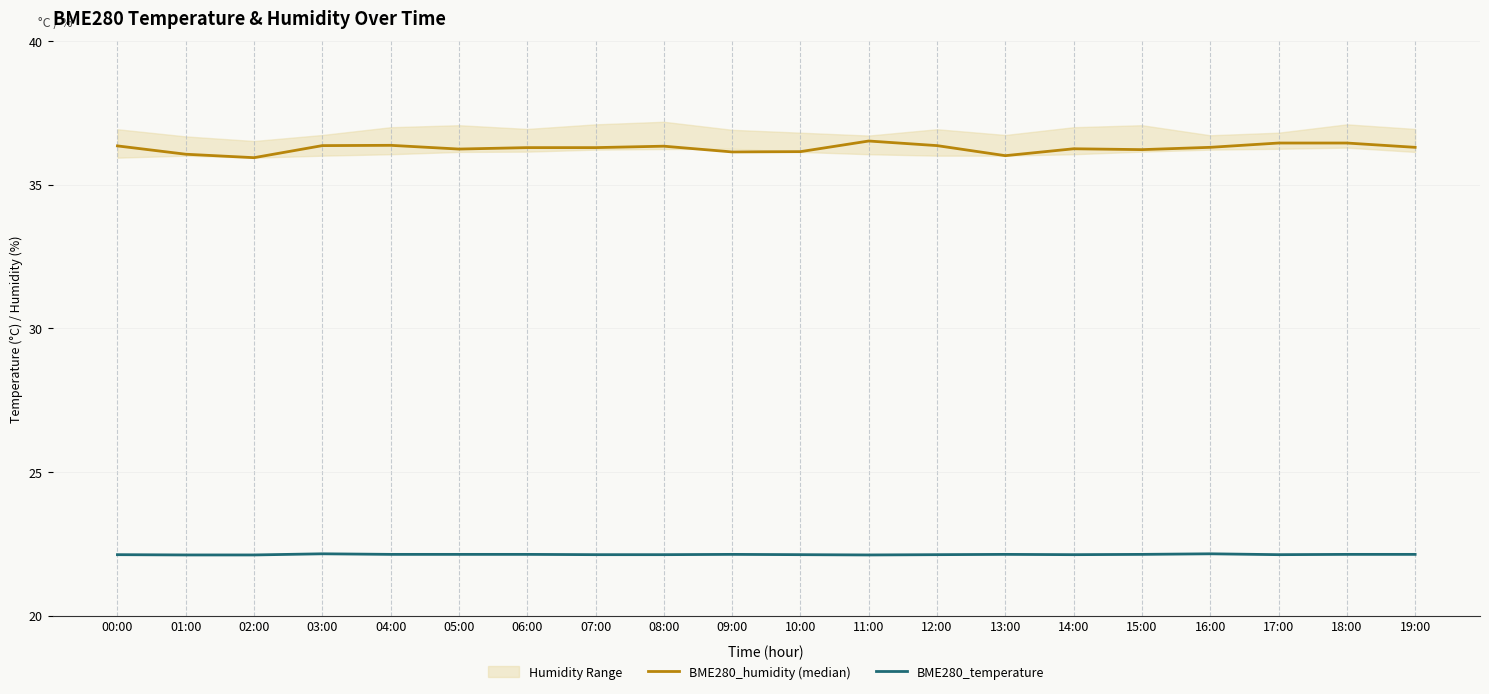

What is the label of the 17th point from the left?

16:00